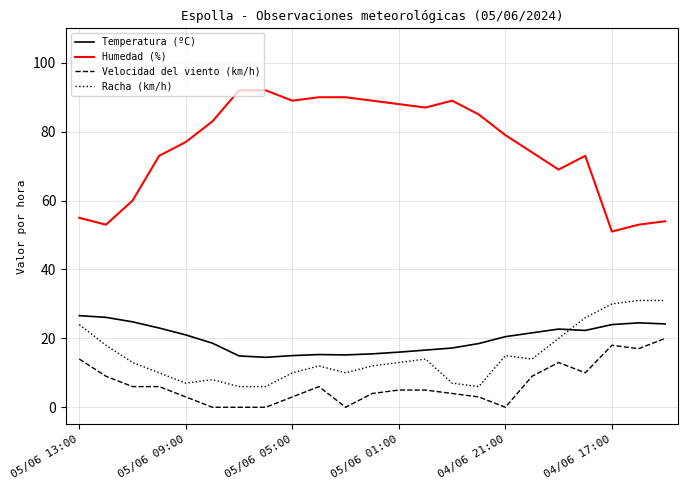

Does the chart have visible grid lines?

Yes